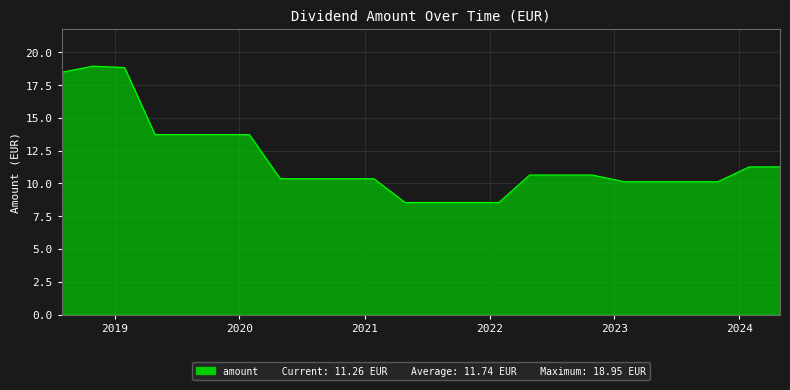

What is the smallest value displayed?

8.5